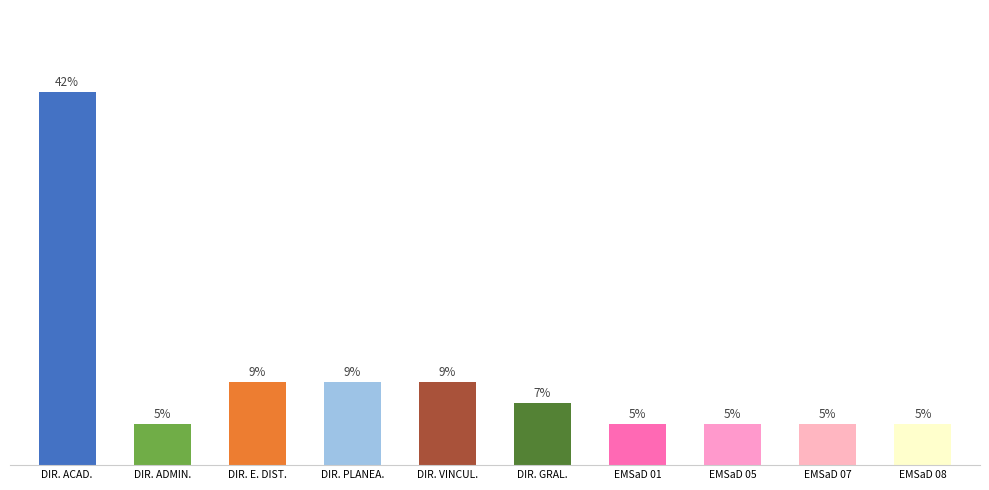

What is the label of the 6th bar from the right?

DIRECCION DE VINCULACION